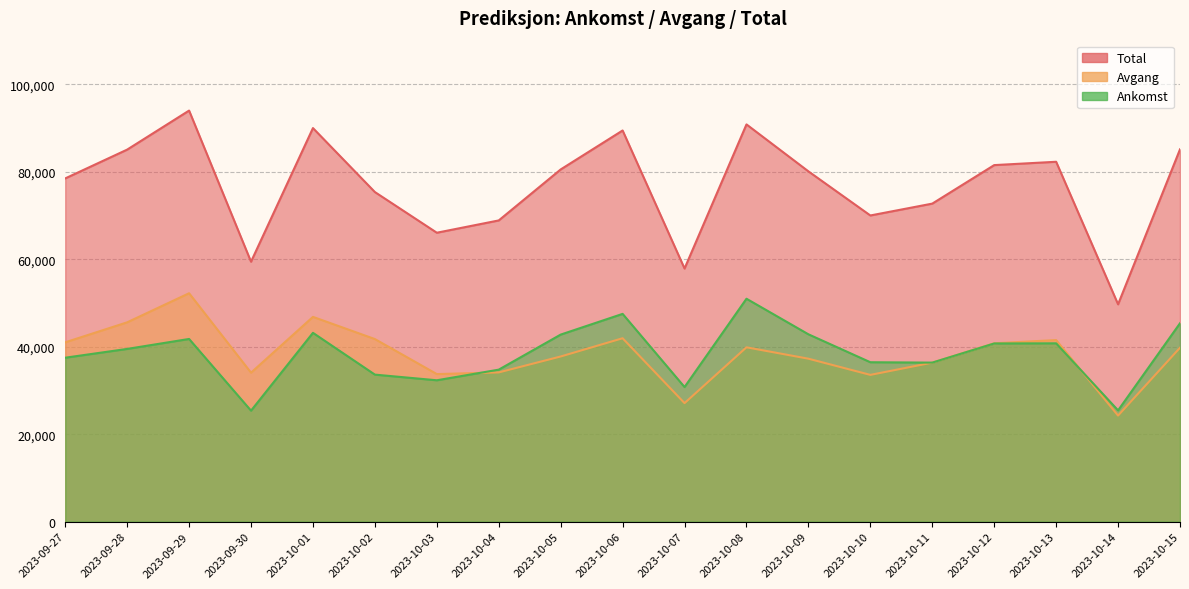

What is the value of the Ankomst point at the 17th from the left?

40783